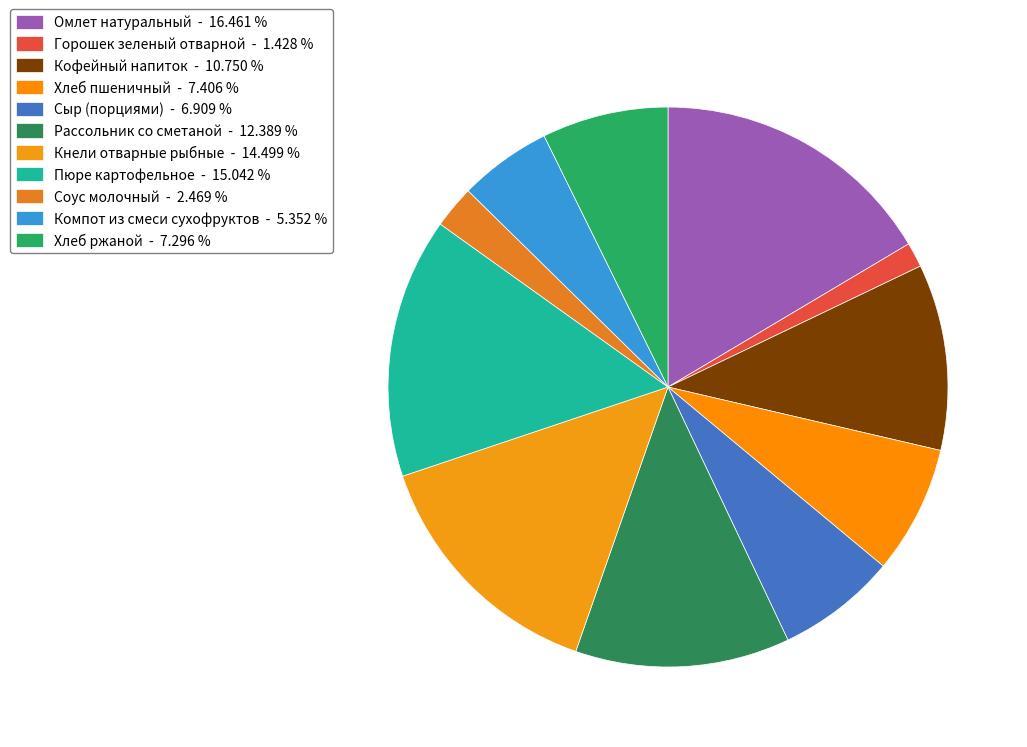

What percentage do Хлеб пшеничный and Рассольник со сметаной together represent?

19.8%